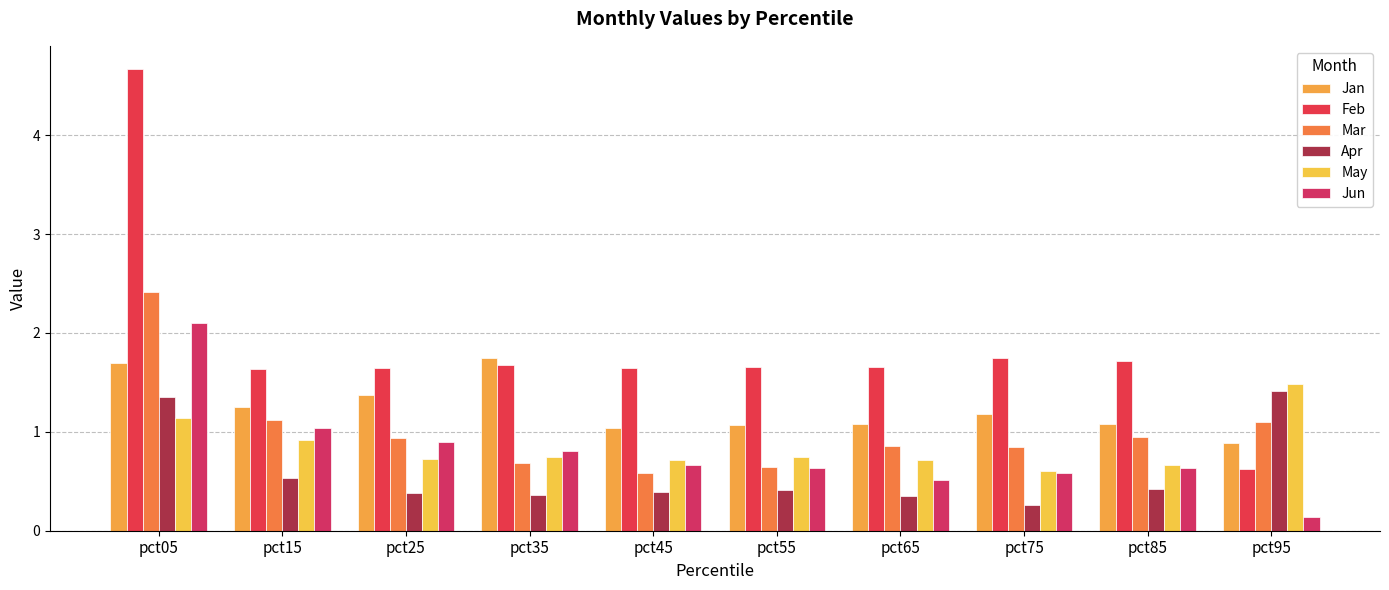

What are all the series names shown in the legend?

Jan, Feb, Mar, Apr, May, Jun